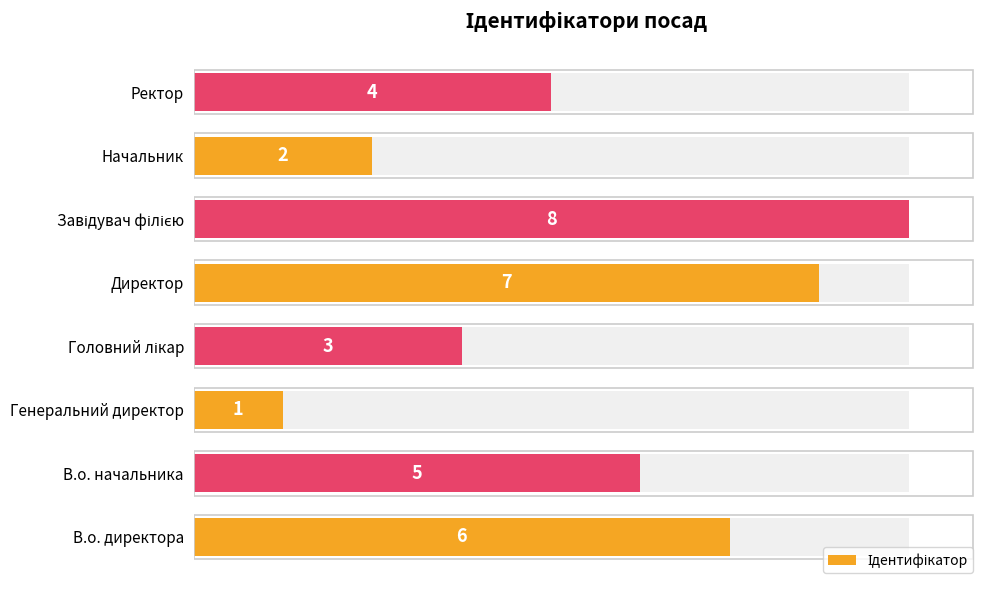

How many values are between 3 and 7?

5